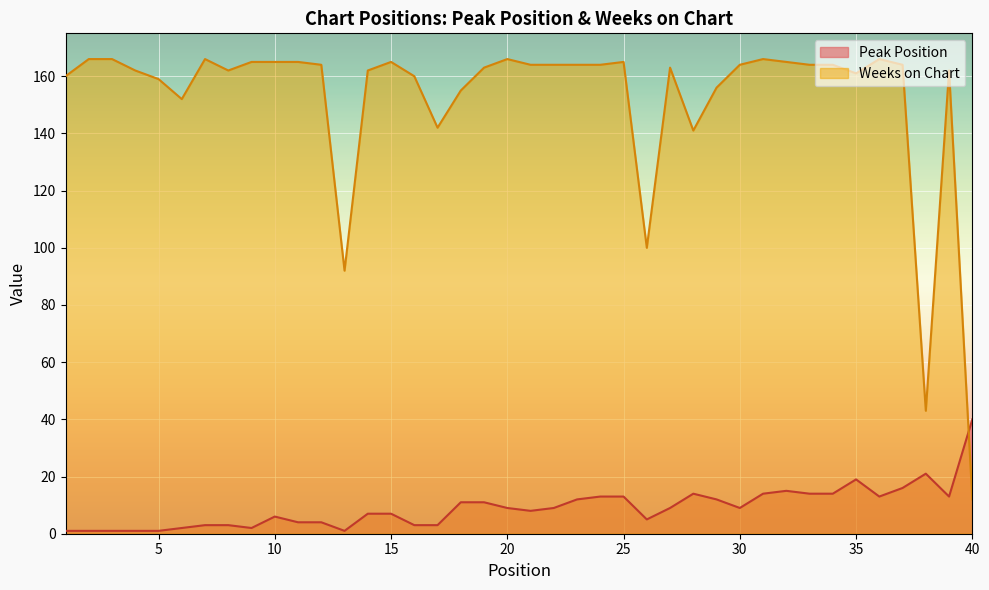

What are all the series names shown in the legend?

Peak Position, Weeks on Chart